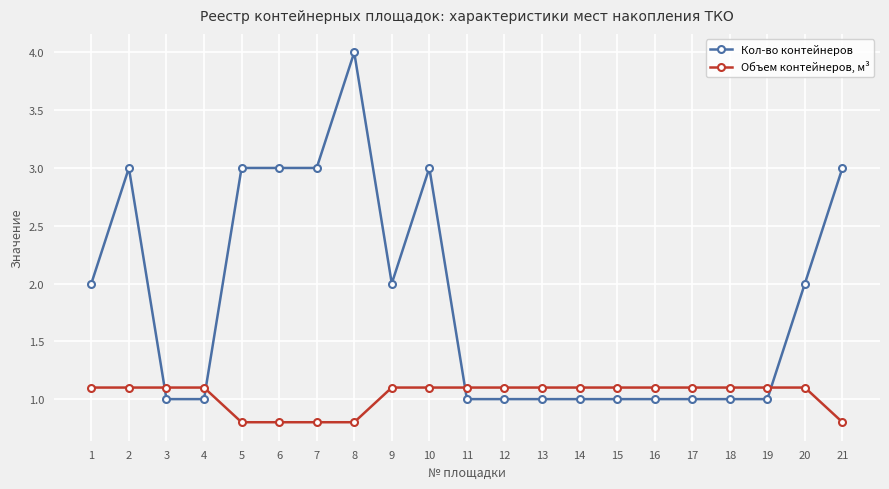

Reading left to right, what are all the values shown in this chart?

Кол-во контейнеров: 2.0	3.0	1.0	1.0	3.0	3.0	3.0	4.0	2.0	3.0	1.0	1.0	1.0	1.0	1.0	1.0	1.0	1.0	1.0	2.0	3.0
Объем контейнеров, м³: 1.1	1.1	1.1	1.1	0.8	0.8	0.8	0.8	1.1	1.1	1.1	1.1	1.1	1.1	1.1	1.1	1.1	1.1	1.1	1.1	0.8